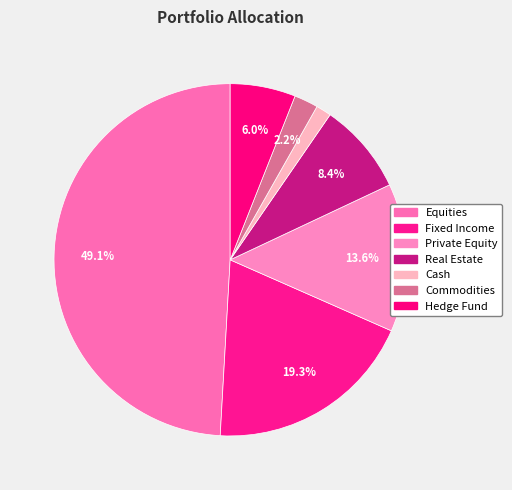

To the nearest percent, what portion does Cash represent?

1%